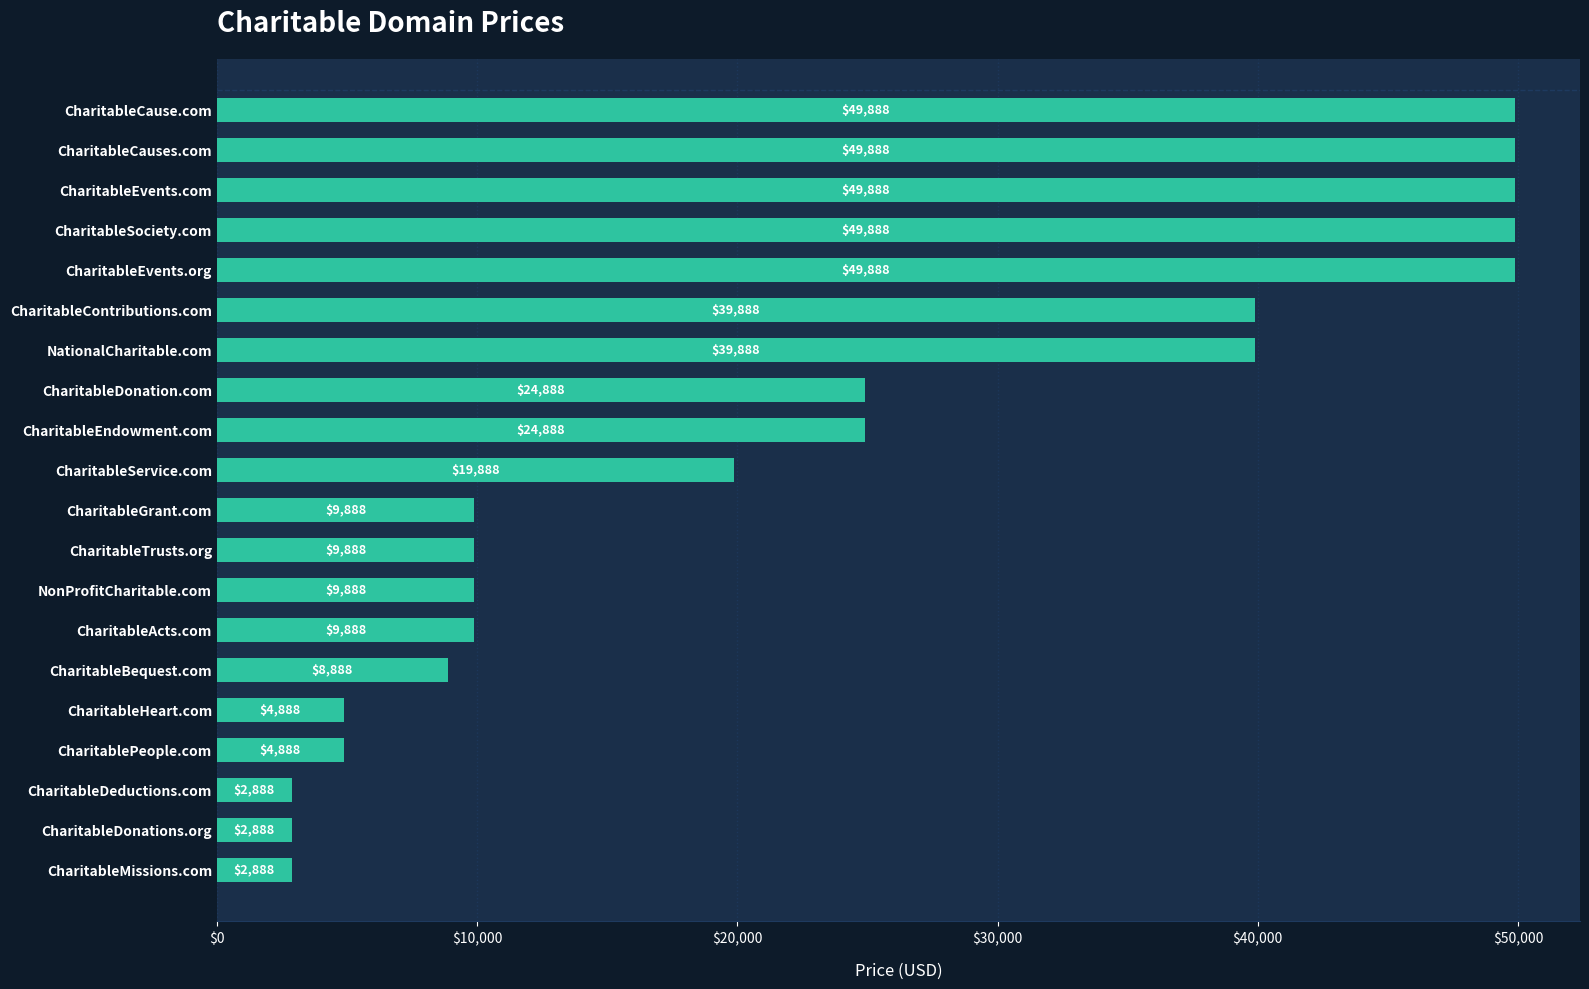

True or false: the data shows 19771 at CharitableEvents.org.

False